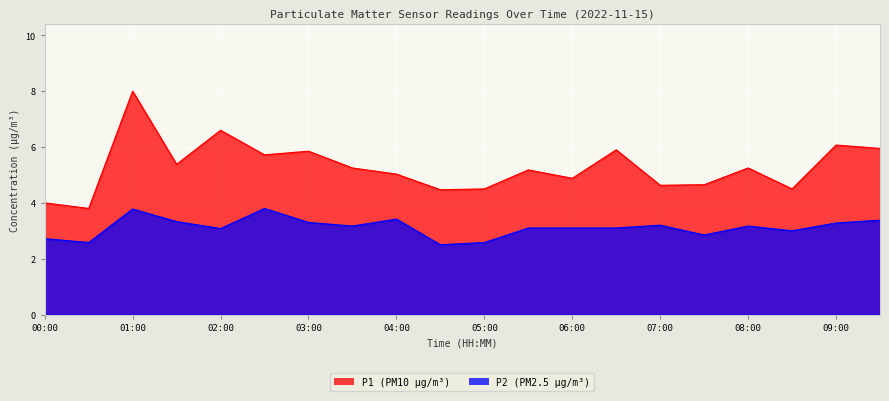

Between 01:30 and 05:00, which is larger?

01:30